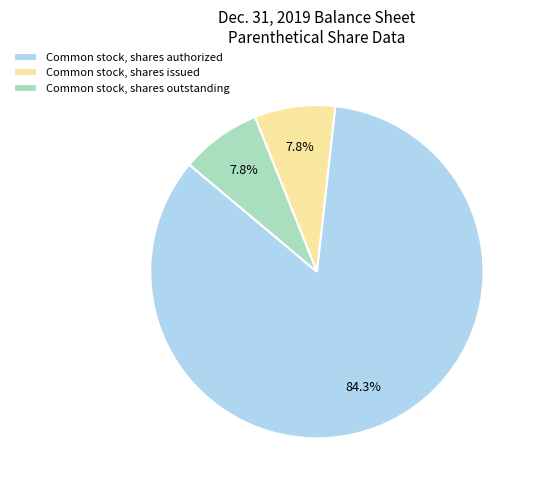

How many segments does this pie chart have?

3